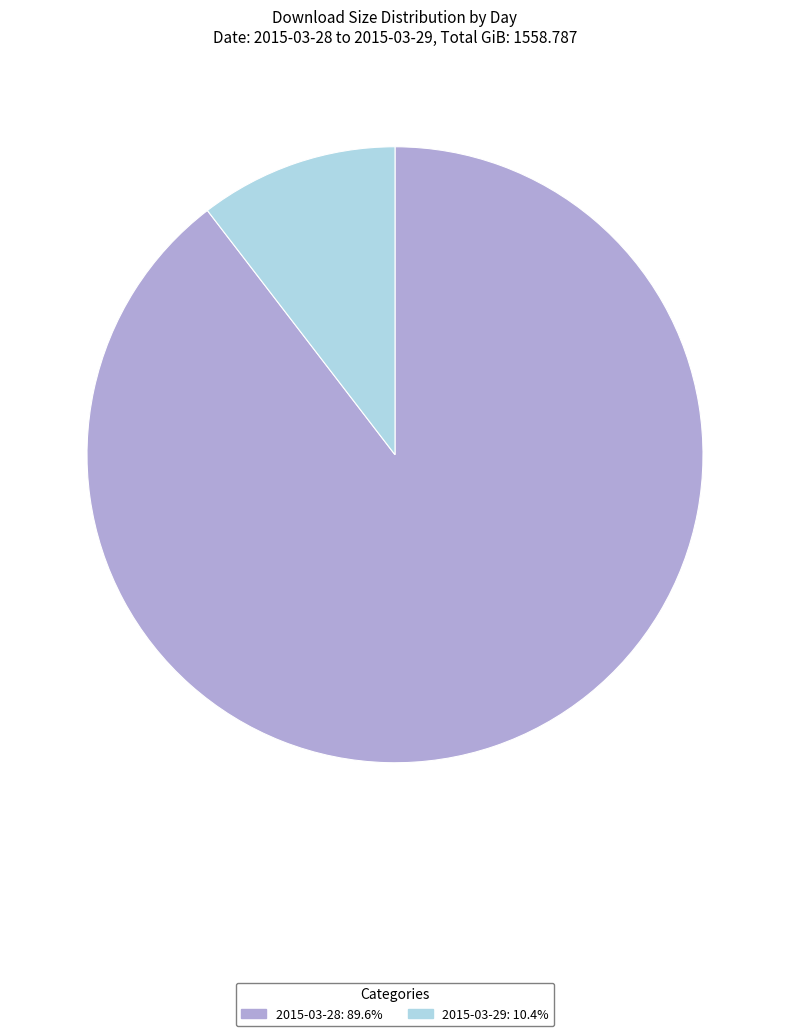

Rank the categories by value from highest to lowest.

2015-03-28, 2015-03-29